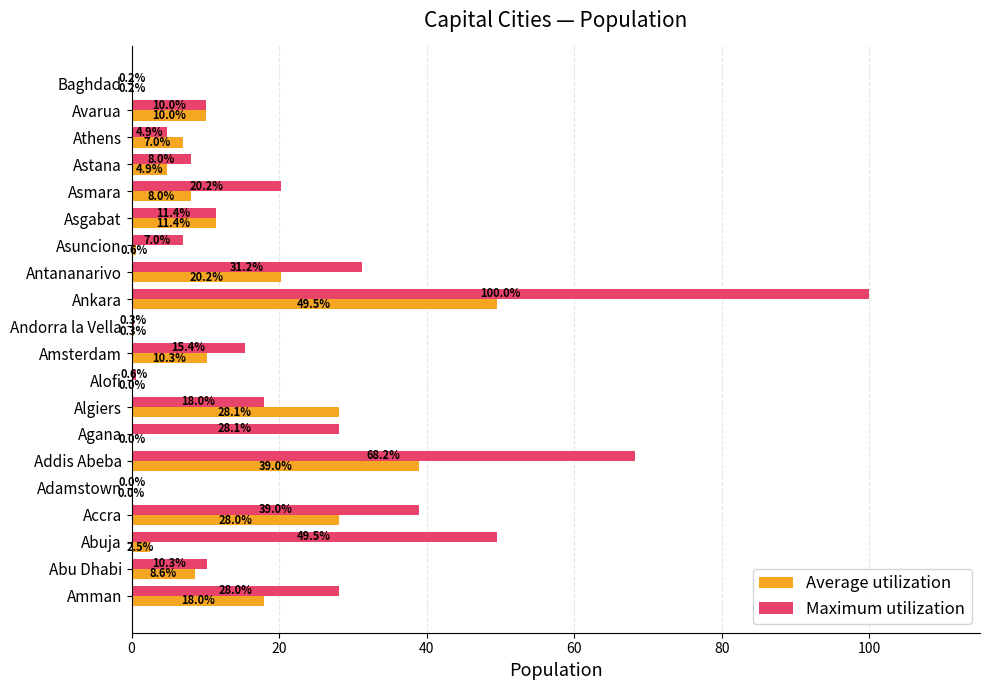

Which series changed the most between Addis Abeba and Baghdad?

Maximum utilization